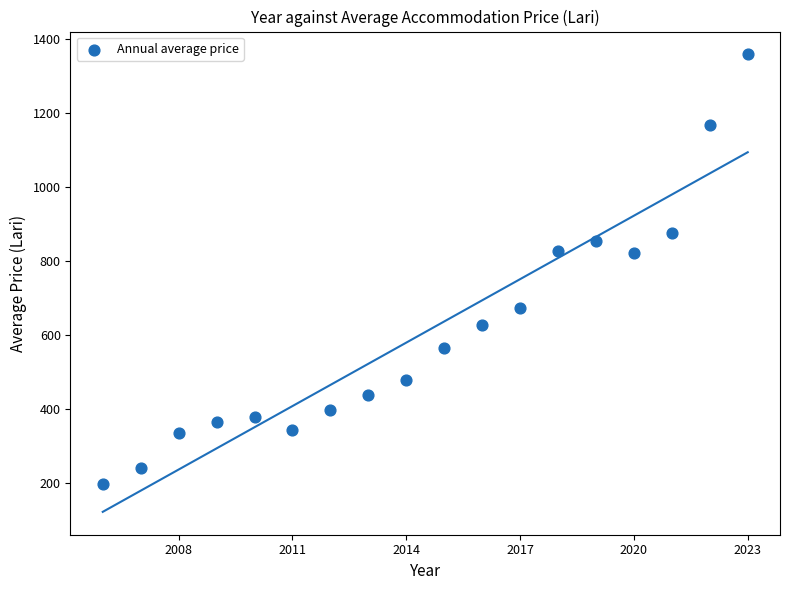

What is the range of Y values (max minus min)?

1162.3